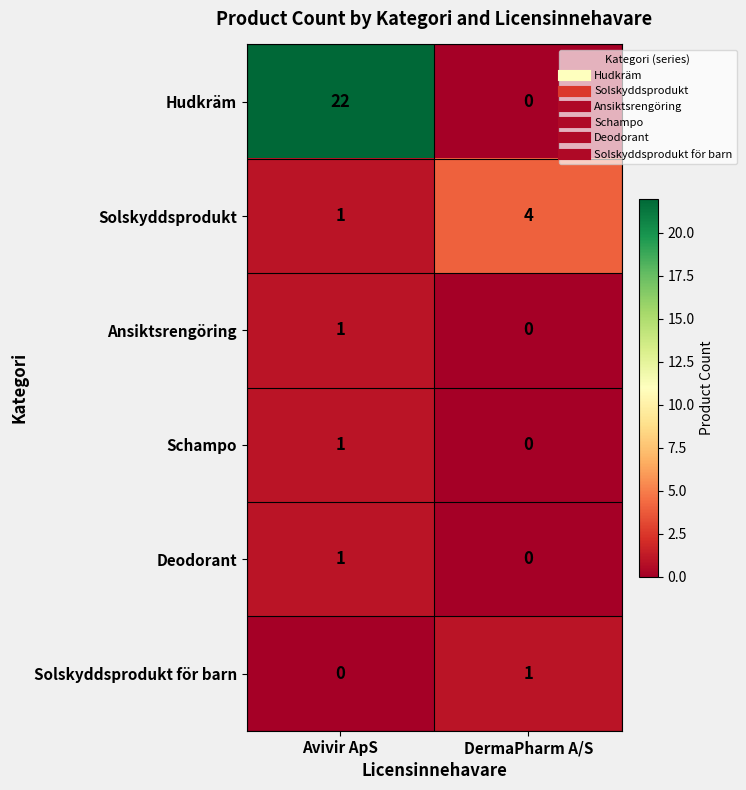

What is the spread (max minus min) of values at DermaPharm A/S?

4